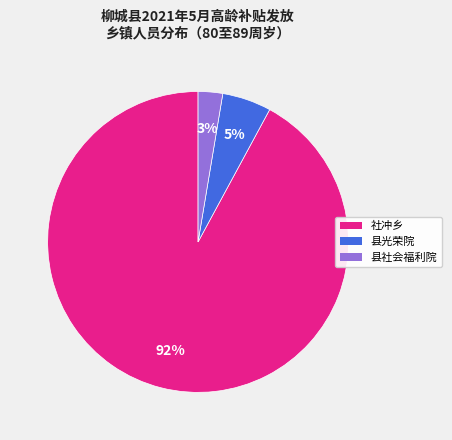

Does 县社会福利院 represent more than half of the total?

No